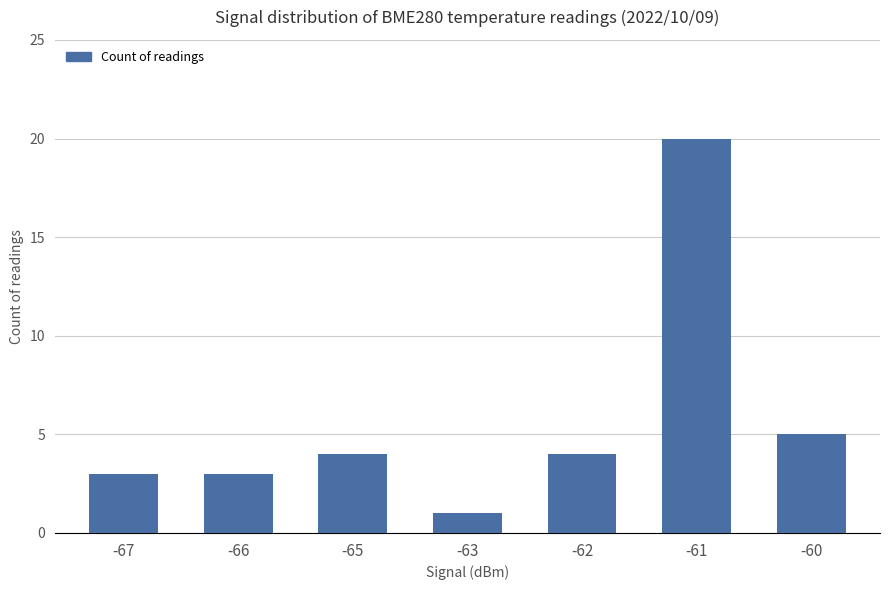

What is the value of the 6th bar from the left?

20